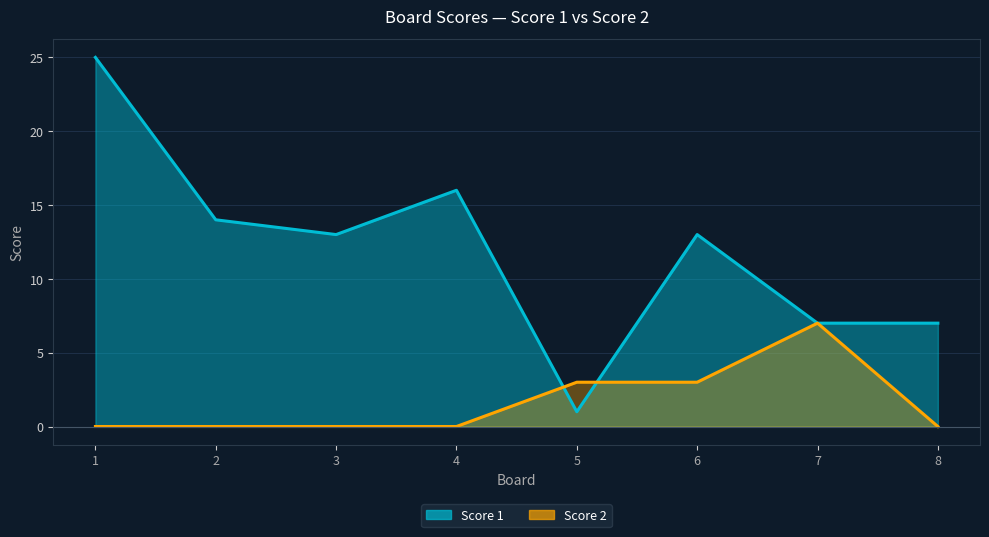

At which label does Score 1 reach its minimum?

5